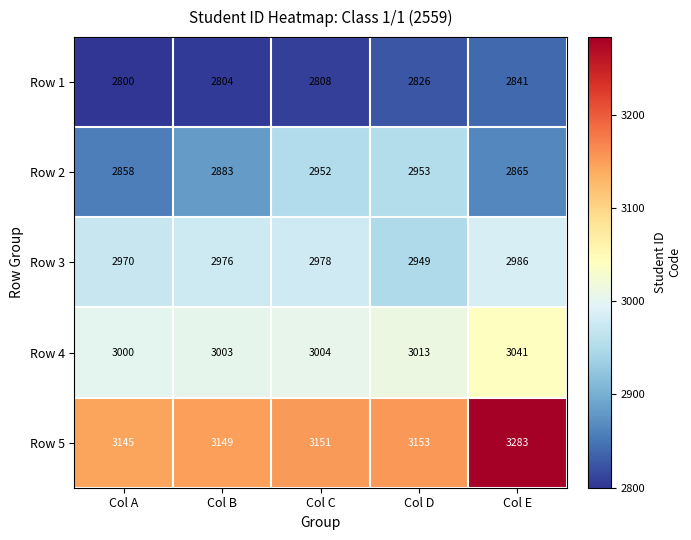

Which series changed the most between Col A and Col B?

Row 2